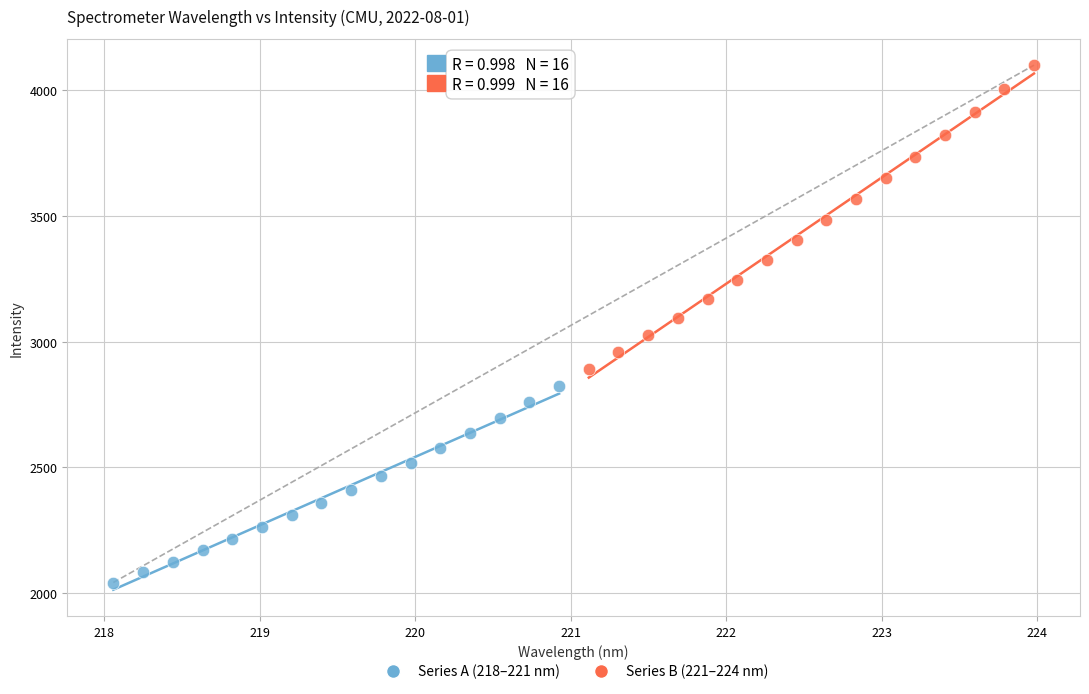

Which series contains the lowest Y value?

Series A (218–221 nm)